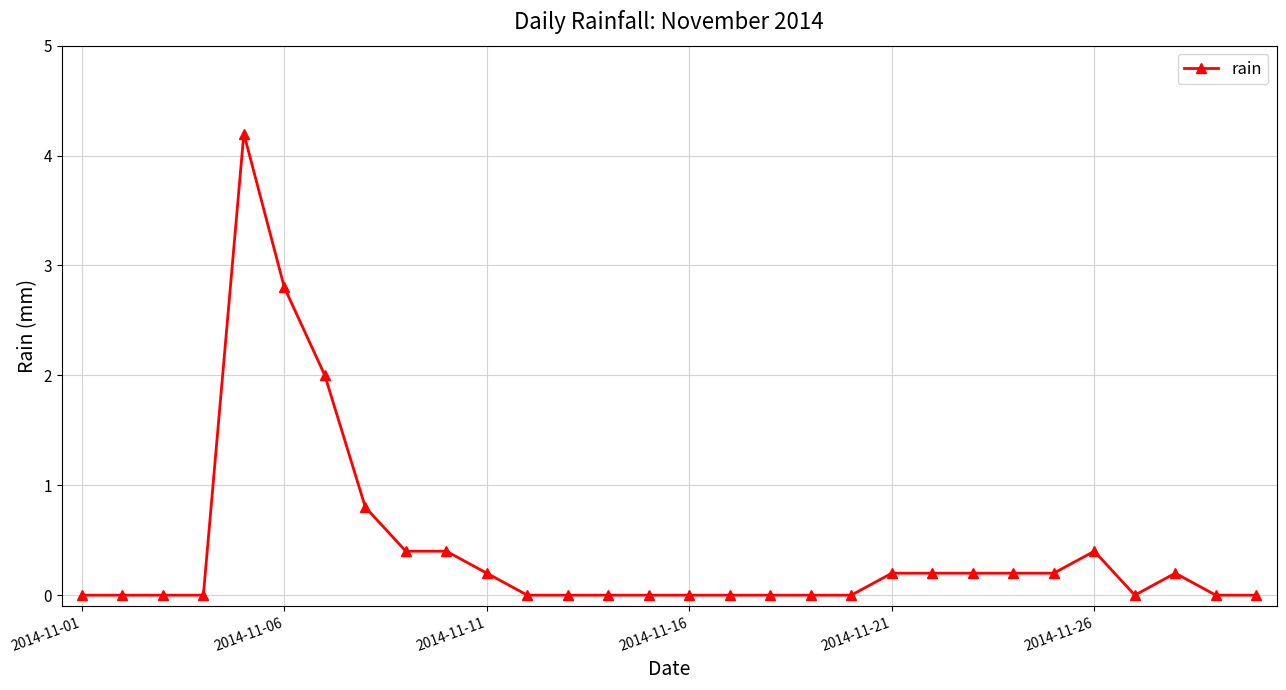

True or false: there are more than 2 points higher than both neighbors.

True